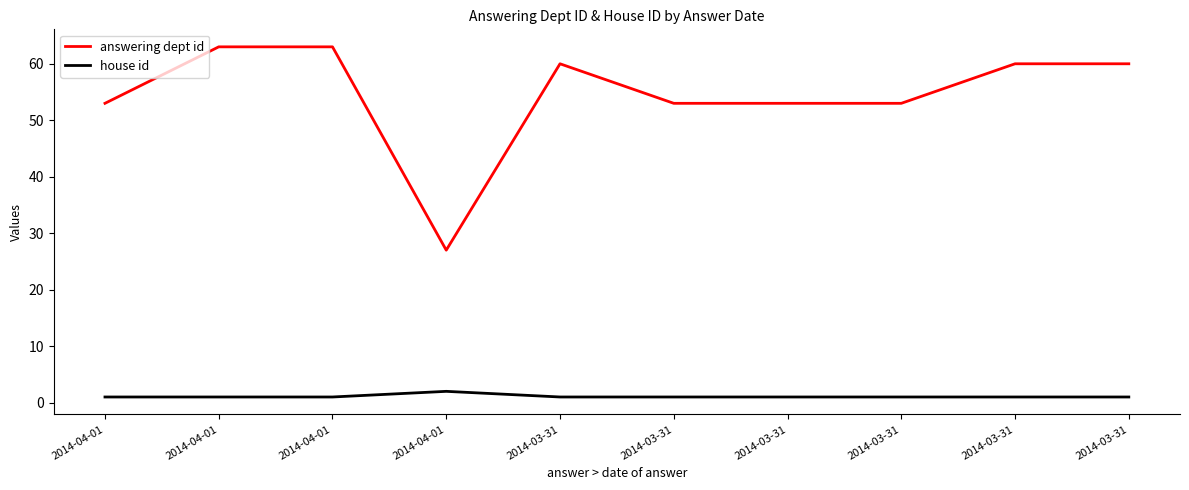

Which has a higher value, 2014-03-31 or 2014-03-31?

2014-03-31